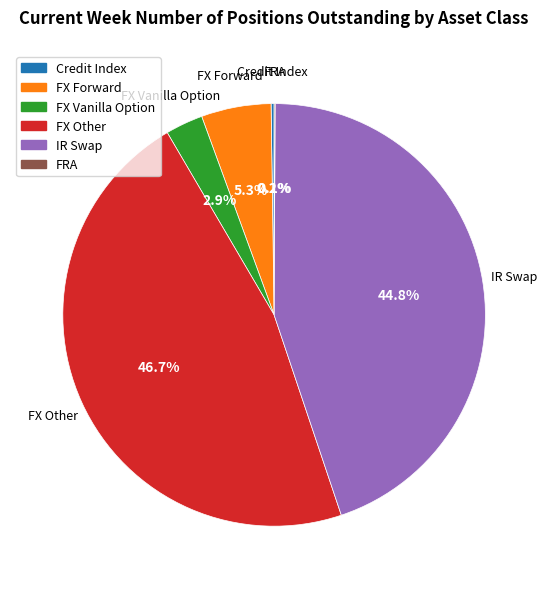

Does IR Swap represent more than half of the total?

No